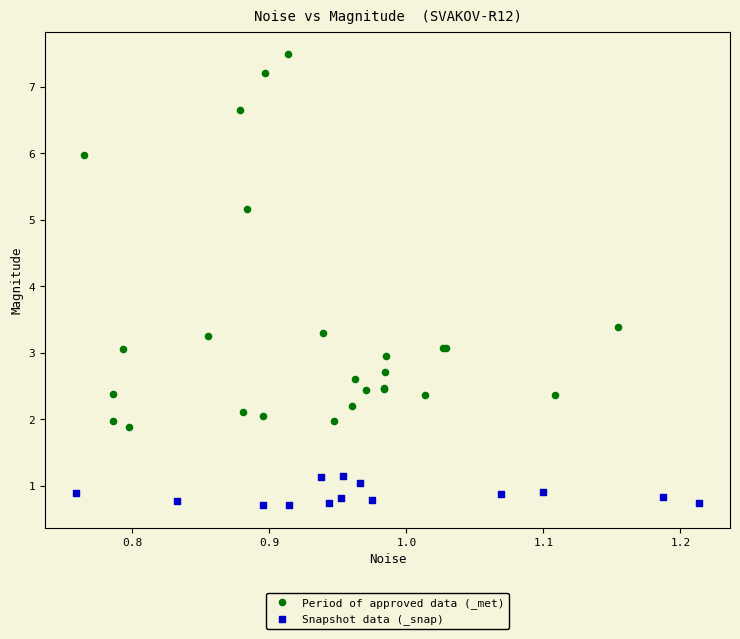

Which series has the widest spread of Y values?

Period of approved data (_met)